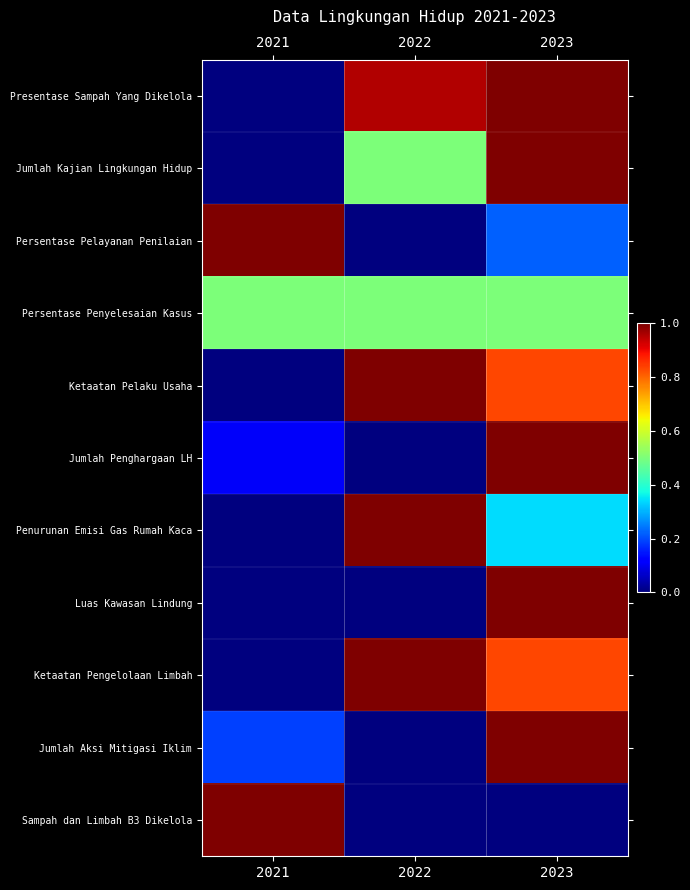

Reading right to left, transcribe all the data shown in this chart.

Presentase Sampah Yang Dikelola: 2023=1.0	2022=1.0	2021=0.0
Jumlah Kajian Lingkungan Hidup: 2023=1.0	2022=0.5	2021=0.0
Persentase Pelayanan Penilaian: 2023=0.2	2022=0.0	2021=1.0
Persentase Penyelesaian Kasus: 2023=0.5	2022=0.5	2021=0.5
Ketaatan Pelaku Usaha: 2023=0.8	2022=1.0	2021=0.0
Jumlah Penghargaan LH: 2023=1.0	2022=0.0	2021=0.1
Penurunan Emisi Gas Rumah Kaca: 2023=0.3	2022=1.0	2021=0.0
Luas Kawasan Lindung: 2023=1.0	2022=0.0	2021=0.0
Ketaatan Pengelolaan Limbah: 2023=0.8	2022=1.0	2021=0.0
Jumlah Aksi Mitigasi Iklim: 2023=1.0	2022=0.0	2021=0.2
Sampah dan Limbah B3 Dikelola: 2023=0.0	2022=0.0	2021=1.0